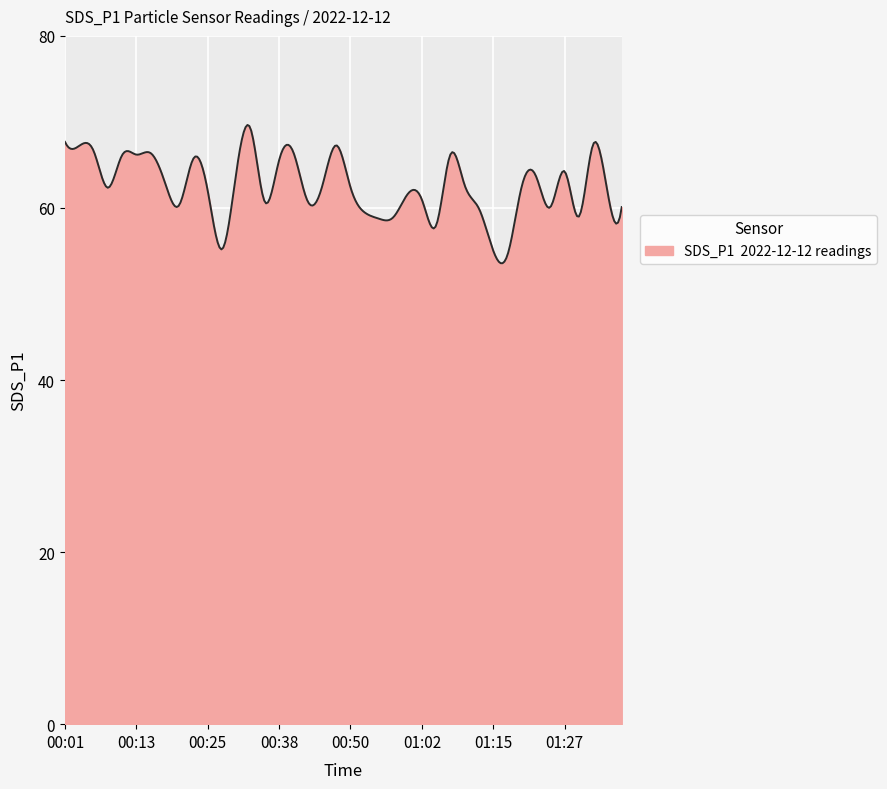

What is the maximum value shown in the chart?

69.6